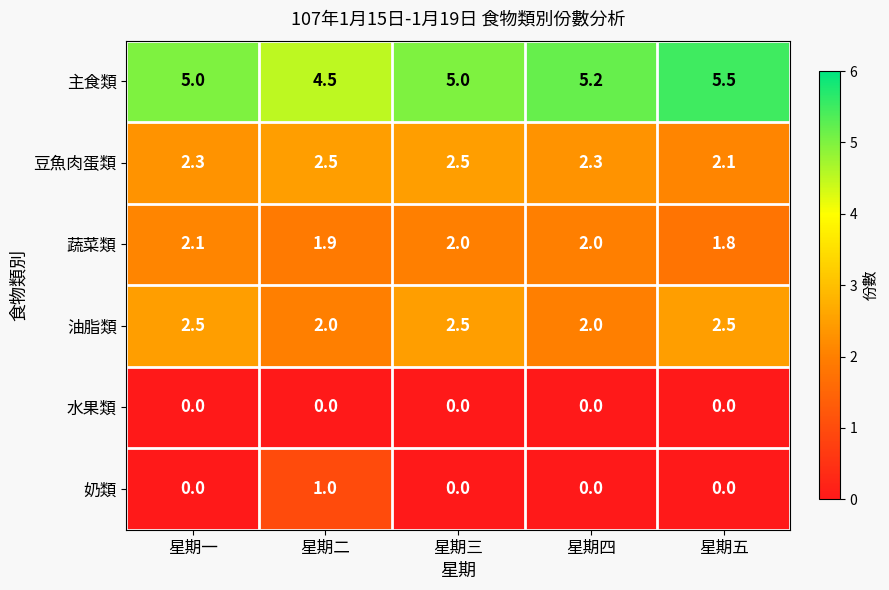

Reading left to right, what are all the values shown in this chart?

主食類: 星期一=5.0	星期二=4.5	星期三=5.0	星期四=5.2	星期五=5.5
豆魚肉蛋類: 星期一=2.3	星期二=2.5	星期三=2.5	星期四=2.3	星期五=2.1
蔬菜類: 星期一=2.1	星期二=1.9	星期三=2.0	星期四=2.0	星期五=1.8
油脂類: 星期一=2.5	星期二=2.0	星期三=2.5	星期四=2.0	星期五=2.5
水果類: 星期一=0.0	星期二=0.0	星期三=0.0	星期四=0.0	星期五=0.0
奶類: 星期一=0.0	星期二=1.0	星期三=0.0	星期四=0.0	星期五=0.0